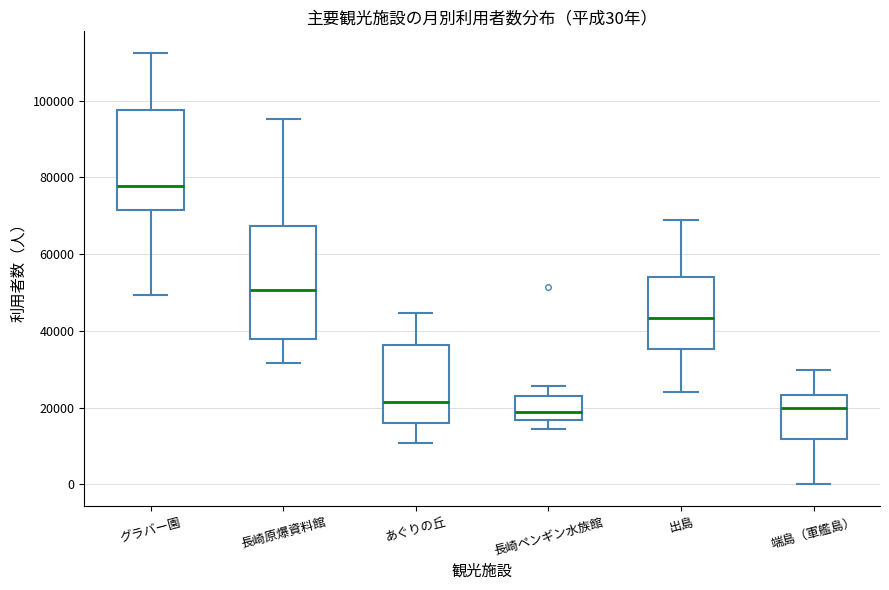

Which box is the tallest, from its lower edge to its upper edge?

長崎原爆資料館